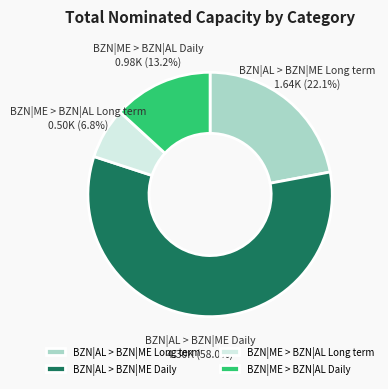

Rank the categories by value from lowest to highest.

BZN|ME > BZN|AL Long term, BZN|ME > BZN|AL Daily, BZN|AL > BZN|ME Long term, BZN|AL > BZN|ME Daily